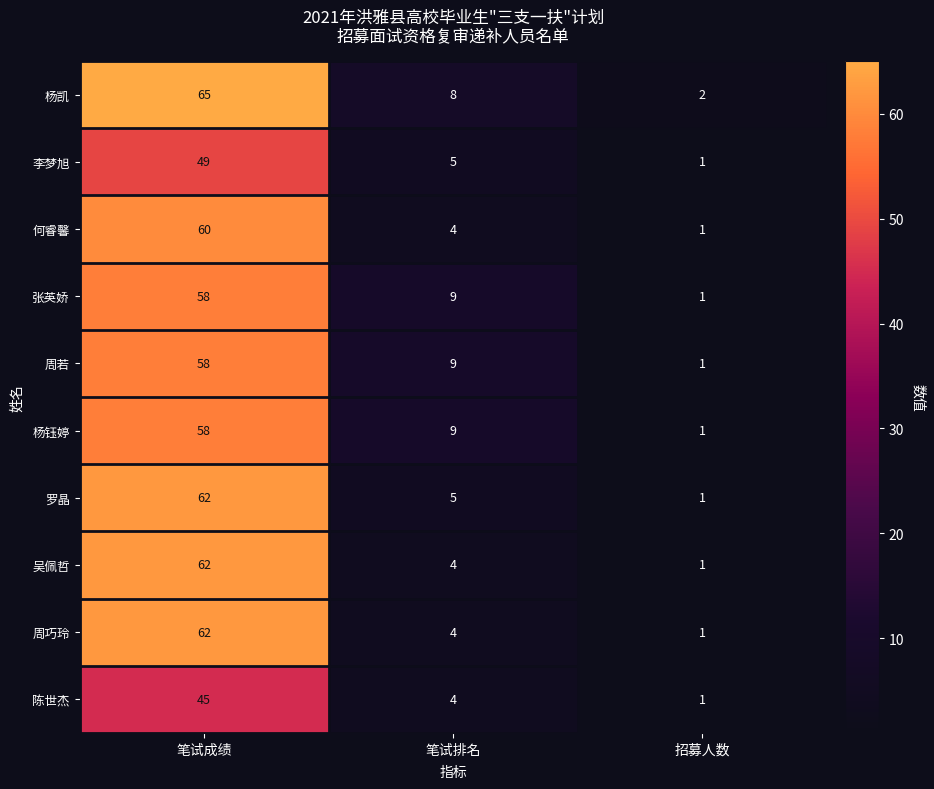

True or false: 杨凯 has a value of 3 at 招募人数.

False